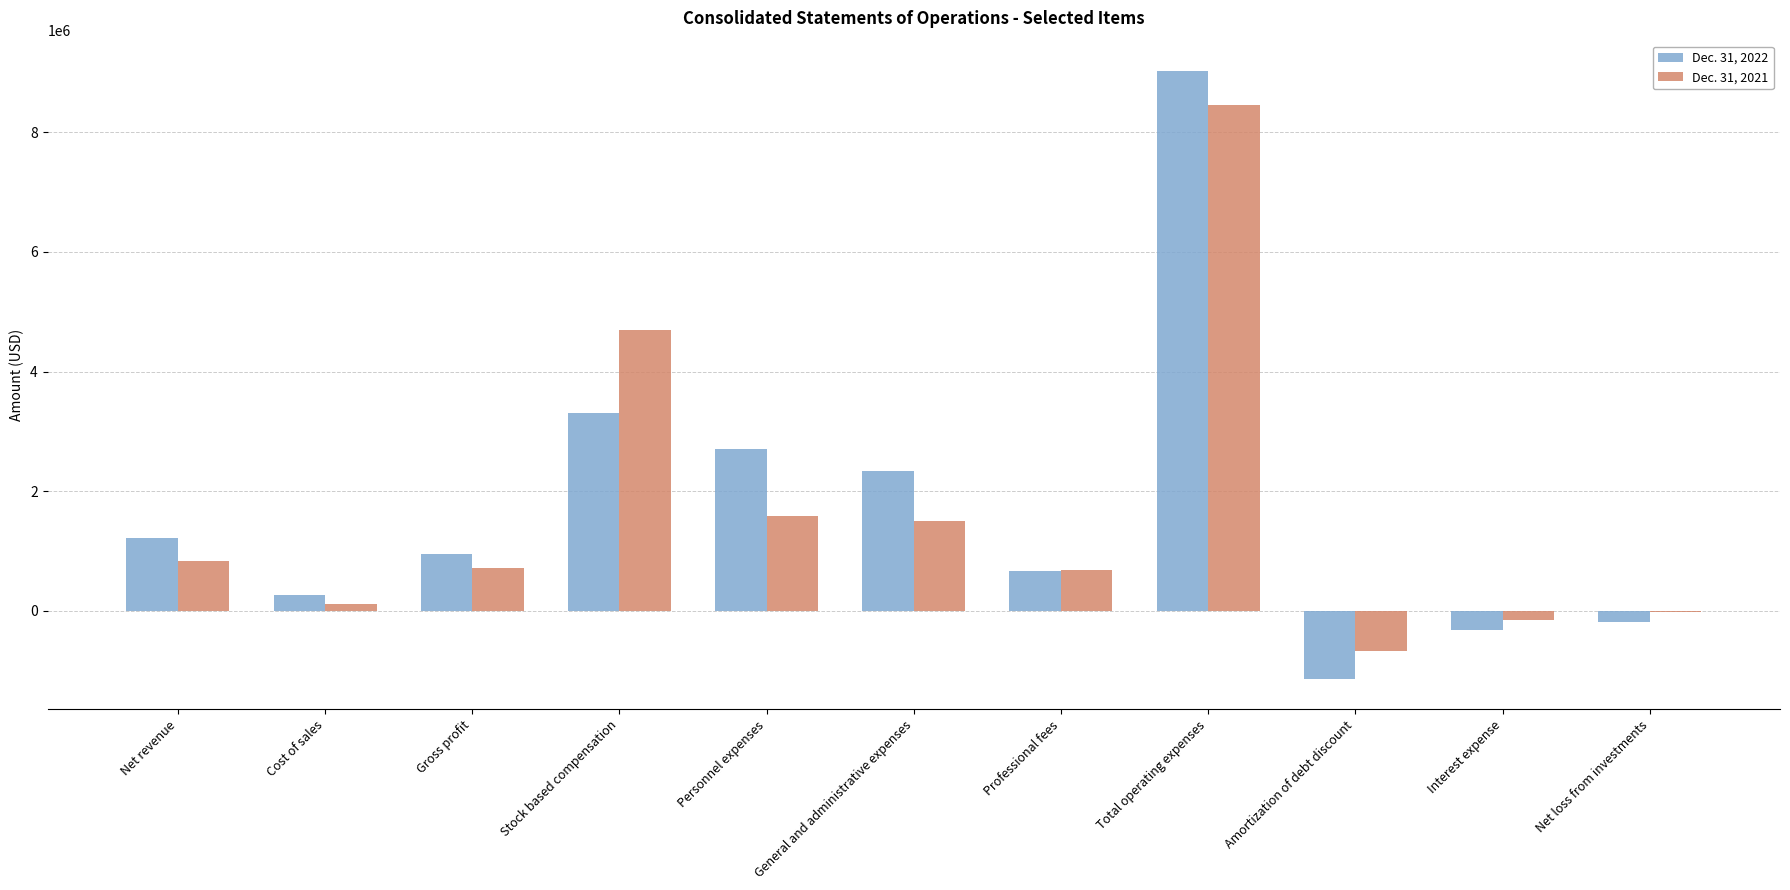

Is the value of Dec. 31, 2021 at Interest expense greater than the value of Dec. 31, 2022 at Professional fees?

No